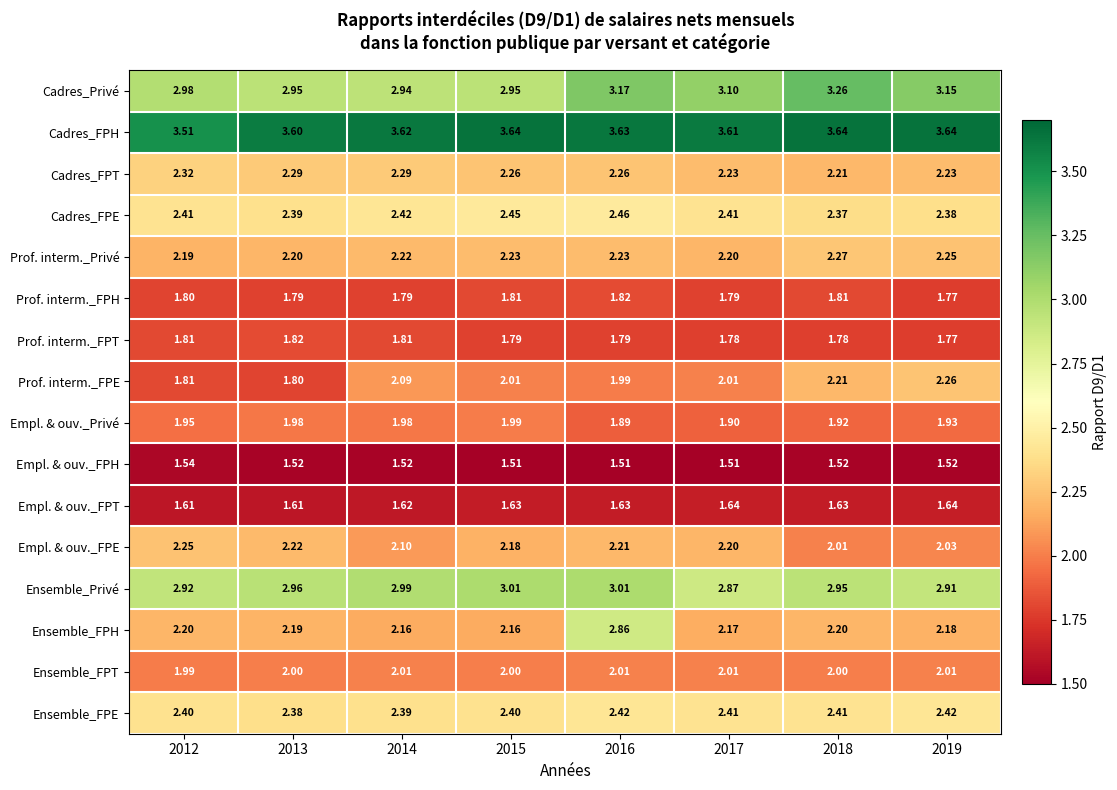

Is the value of Empl. & ouv._FPH at 2017 greater than the value of Ensemble_FPE at 2018?

No